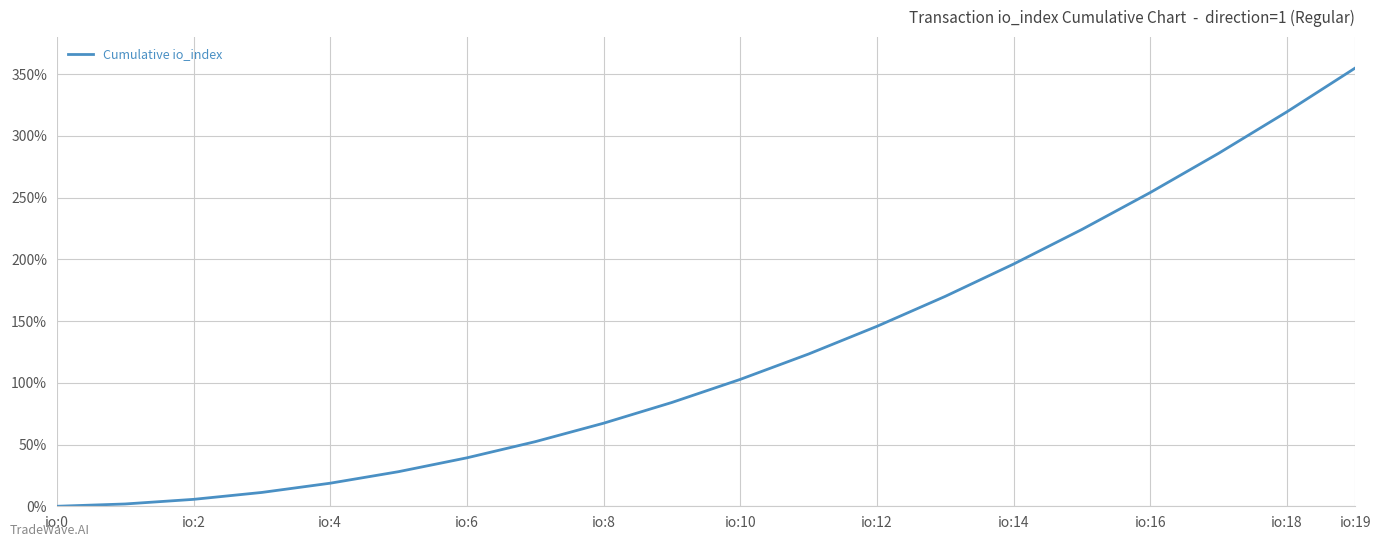

What is the sum of all values?

2485.0